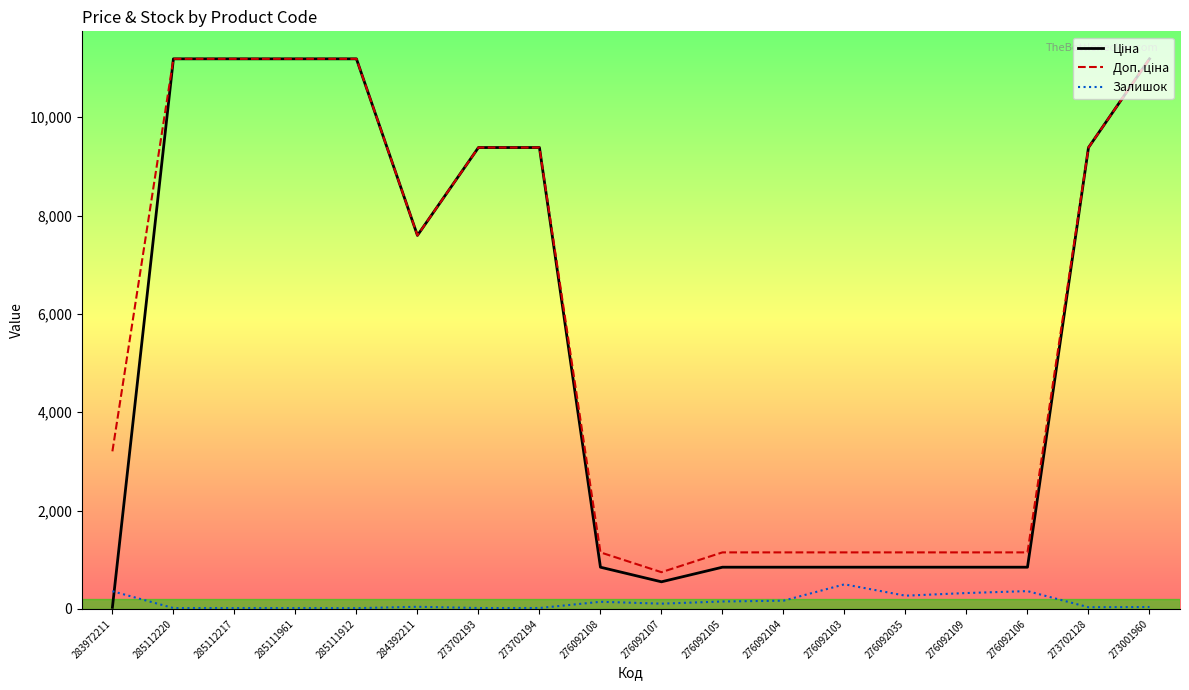

True or false: Залишок has a value of 323.0 at 276092109.

True